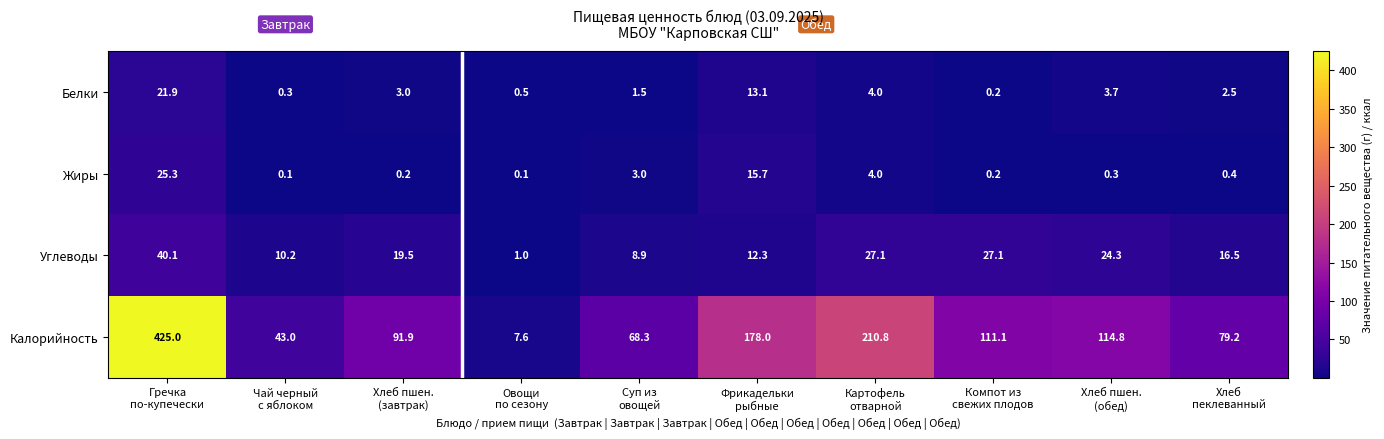

What is the difference between the maximum and minimum values in the Белки series?

21.7